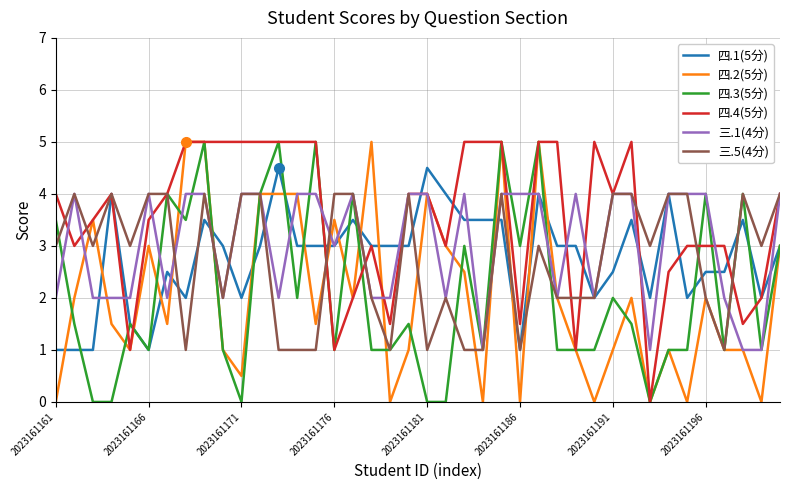

At how many categories does at least one series exceed 2?

40